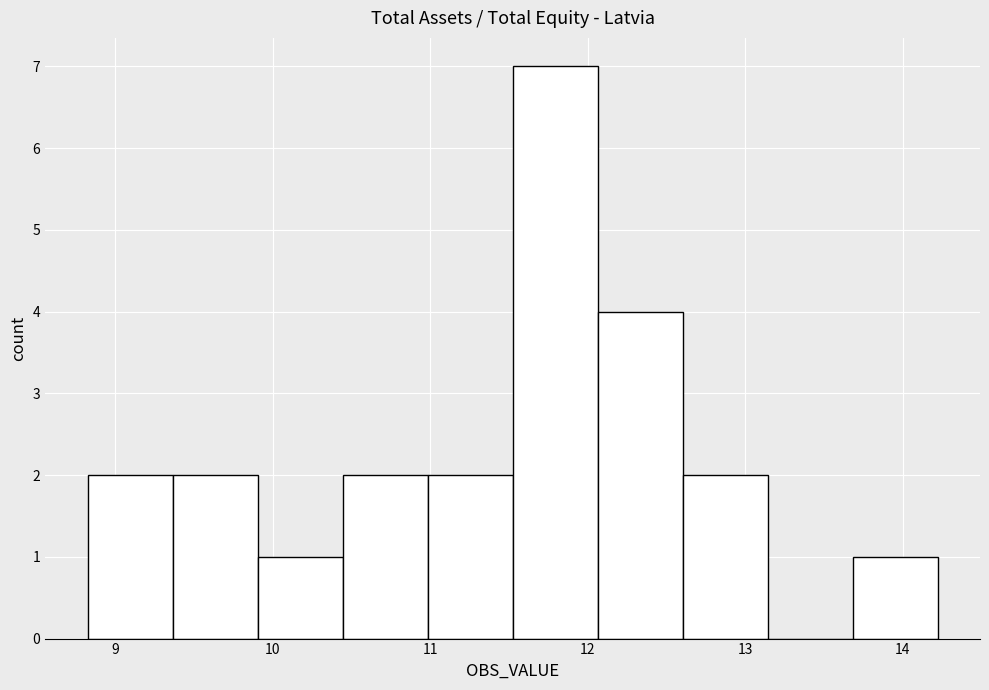

Reading left to right, transcribe this chart: for each bar, give the range it covers on the x-axis and its height. Neither the bar edges nor the heights are printed on the chart, so give them approximately, as read against the axes.

8.8 to 9.4: 2
9.4 to 9.9: 2
9.9 to 10.4: 1
10.4 to 11.0: 2
11.0 to 11.5: 2
11.5 to 12.1: 7
12.1 to 12.6: 4
12.6 to 13.1: 2
13.1 to 13.7: 0
13.7 to 14.2: 1